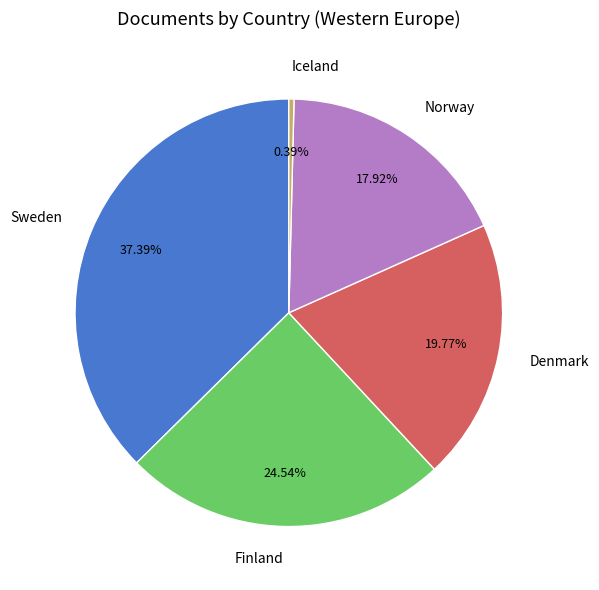

Which slice is the smallest?

Iceland